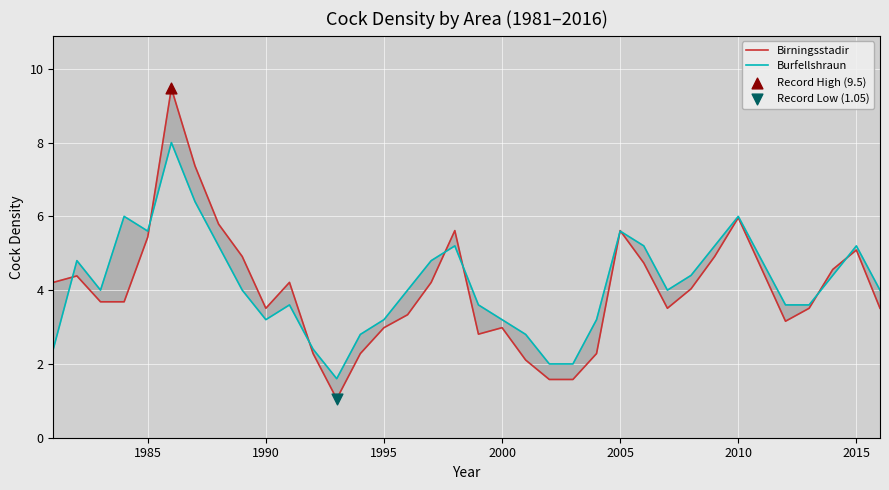

What are all the series names shown in the legend?

Birningsstadir, Burfellshraun